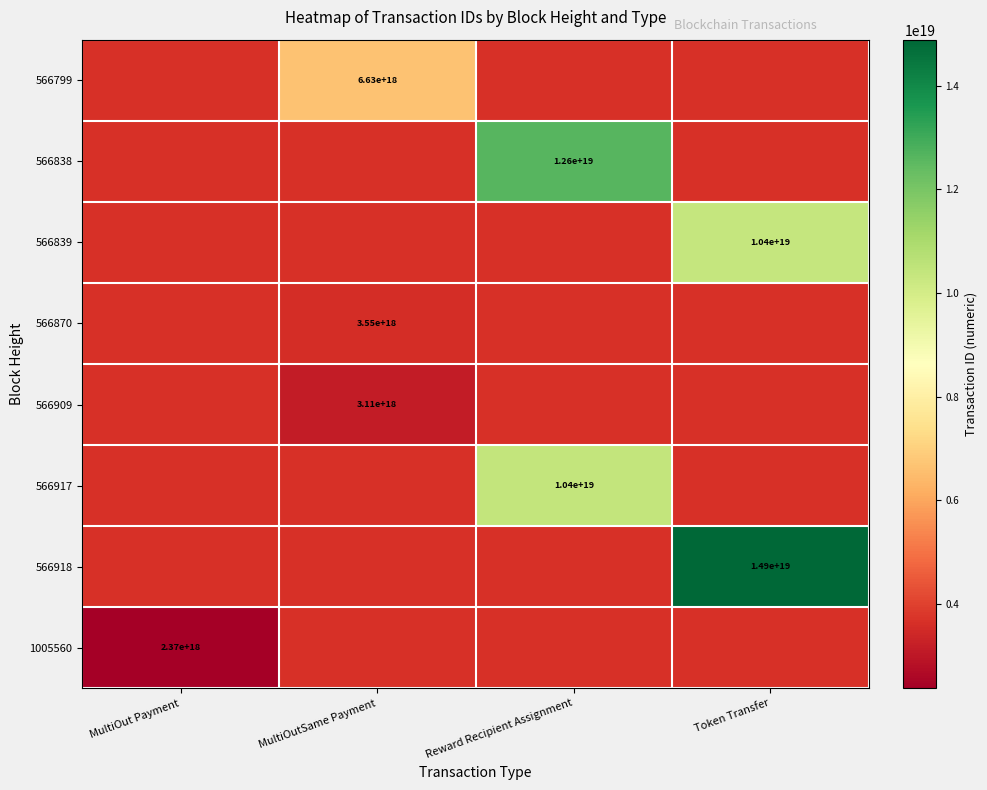

Is it true that 566870 equals 5102249590467606528 at MultiOutSame Payment?

False